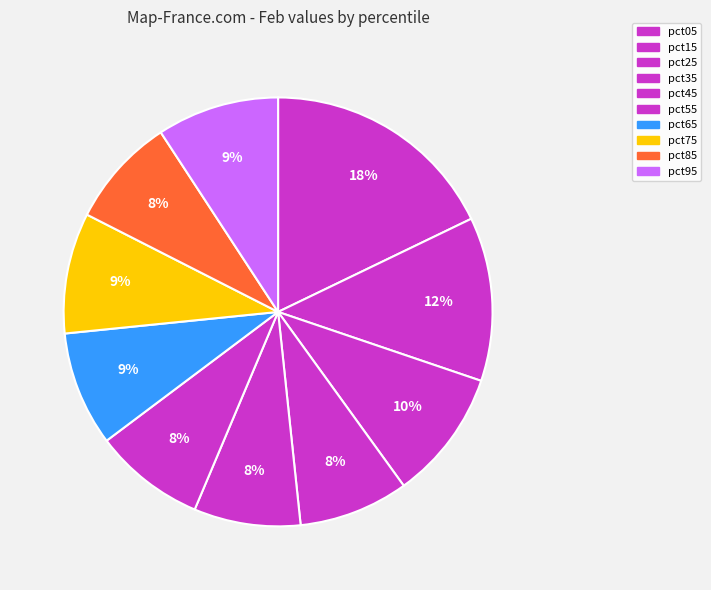

How many segments does this pie chart have?

10